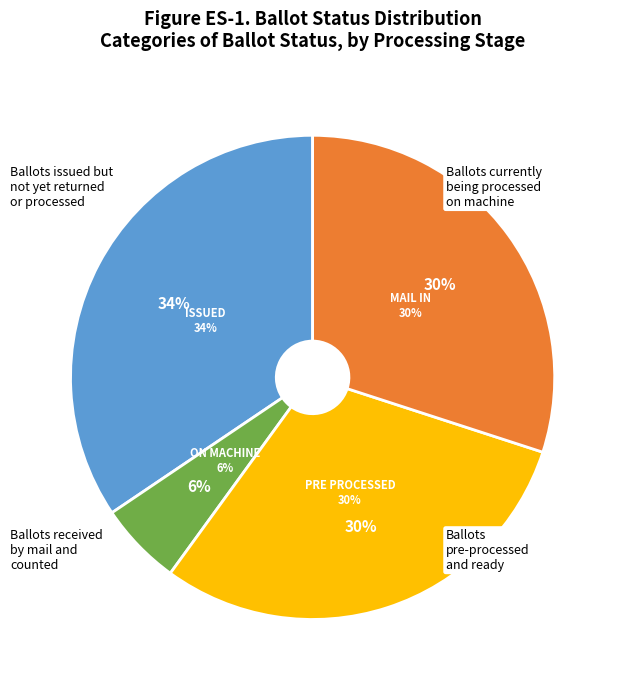

To the nearest percent, what is the combined percentage of PRE_PROCESSED and ISSUED?

64%